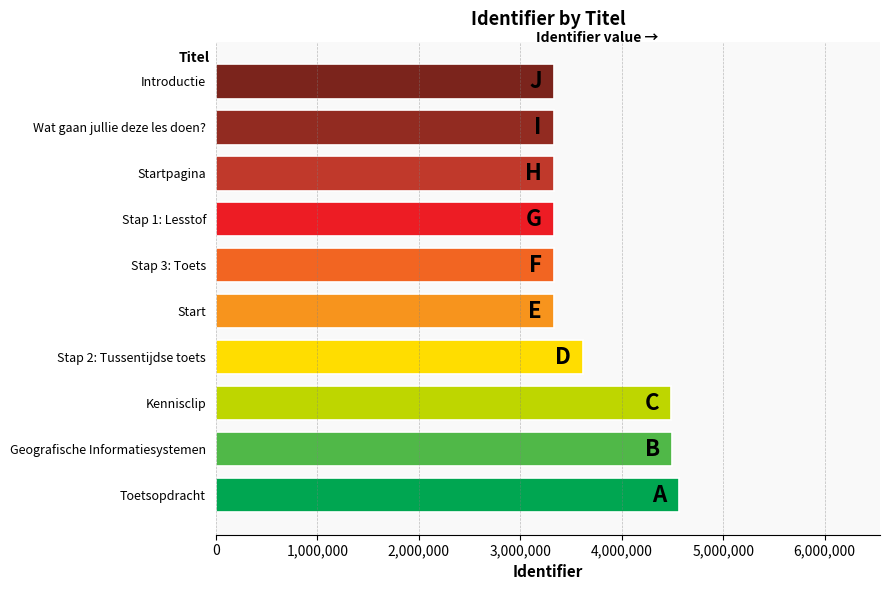

How many bars are there in total?

10